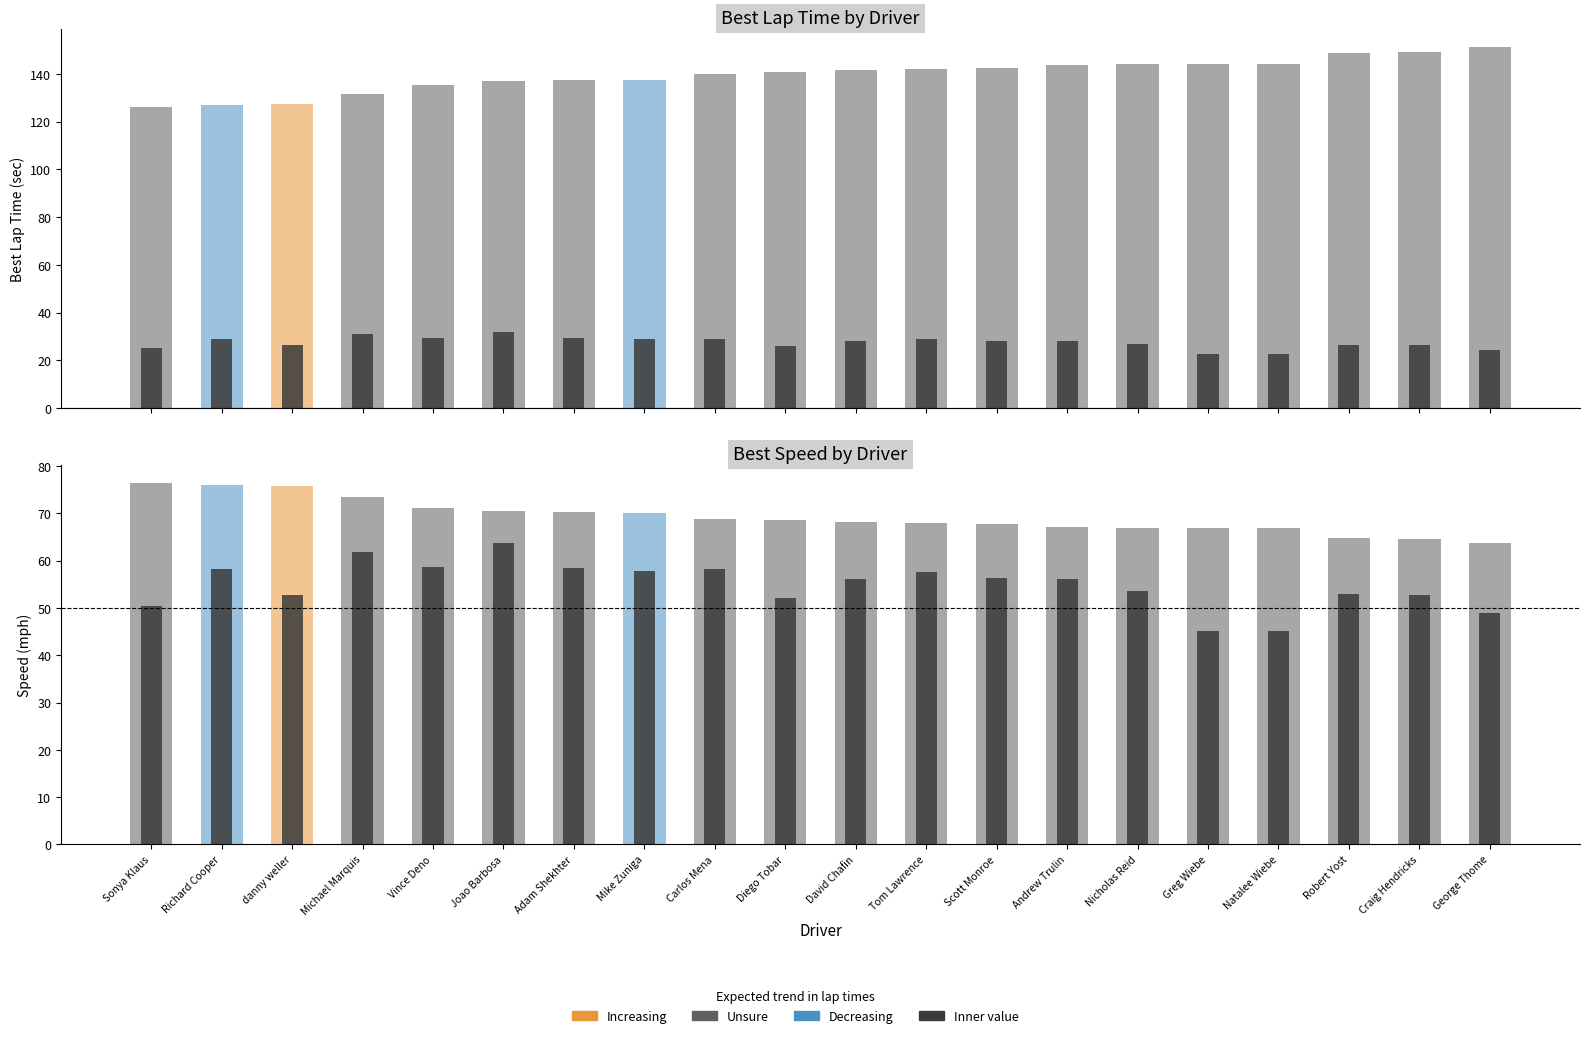

What is the maximum value shown in the chart?

151.3